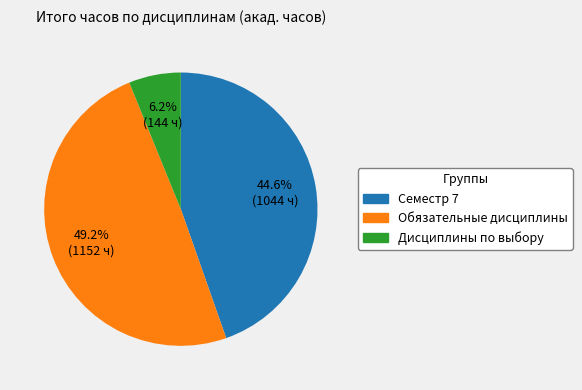

Is there a majority slice in this chart?

No